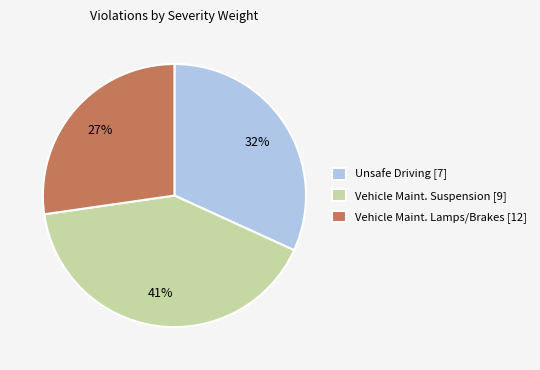

Which slice is the largest?

Vehicle Maint. Suspension [9]